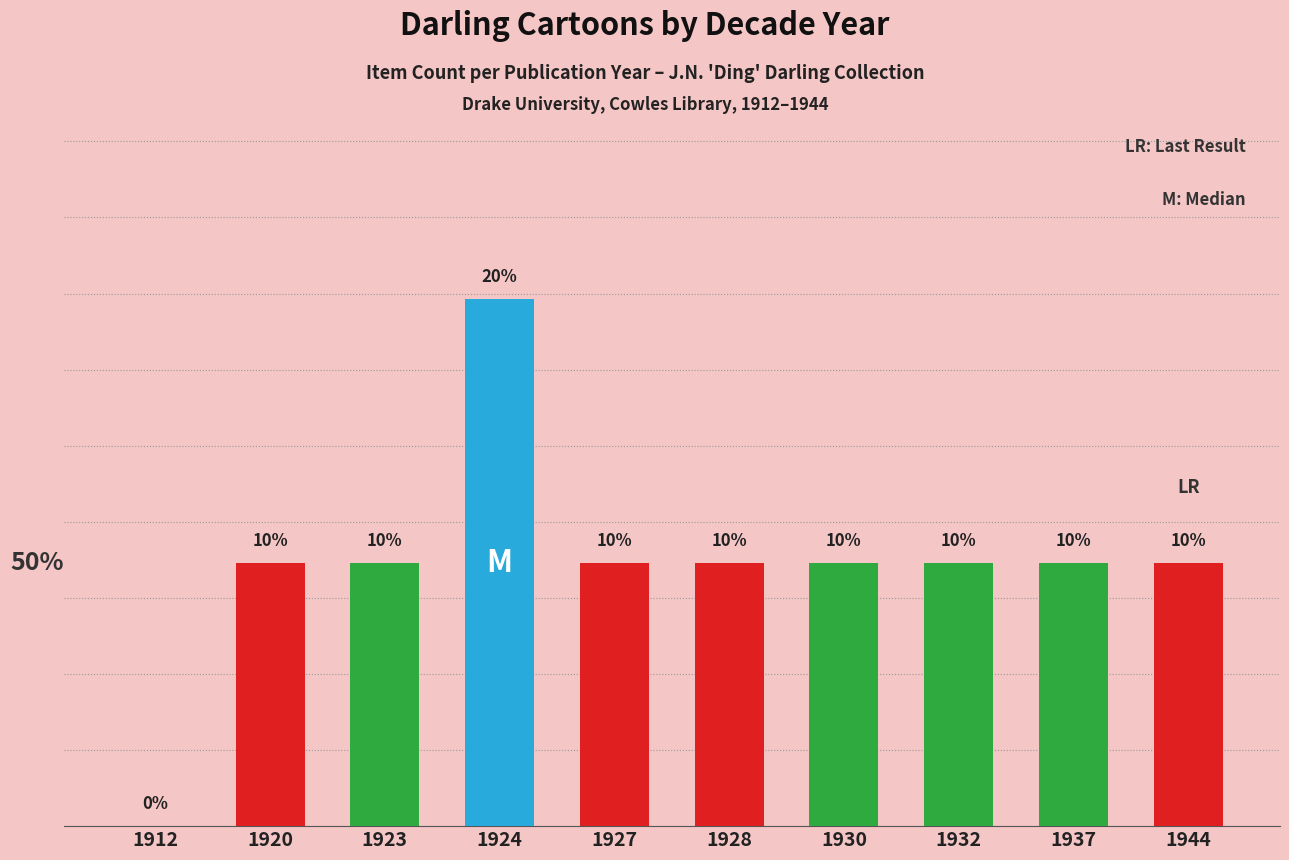

Is the value of Government at 1944 greater than the value of War at 1928?

No